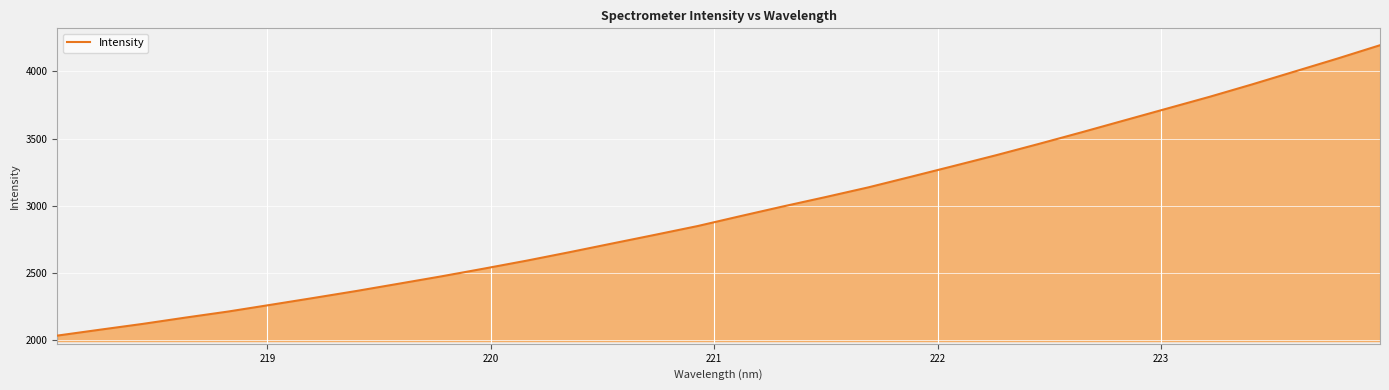

What is the sum of all values?

94950.0